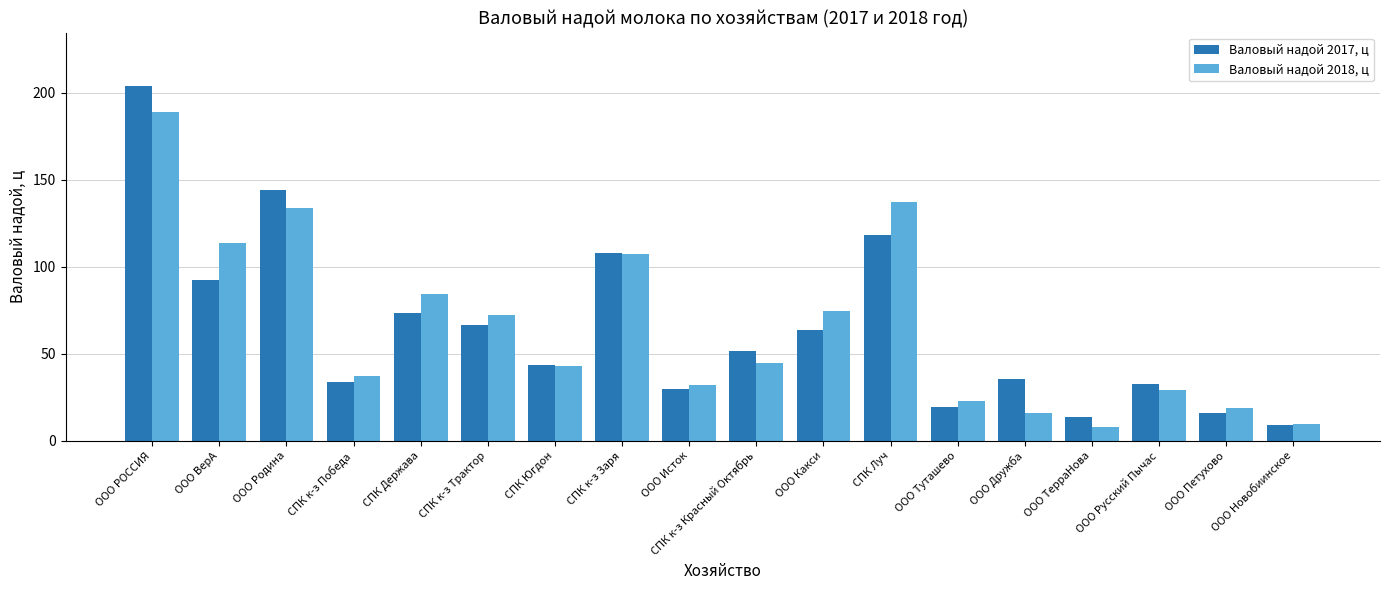

List the series in order of their peak value, highest first.

Валовый надой 2017, ц, Валовый надой 2018, ц